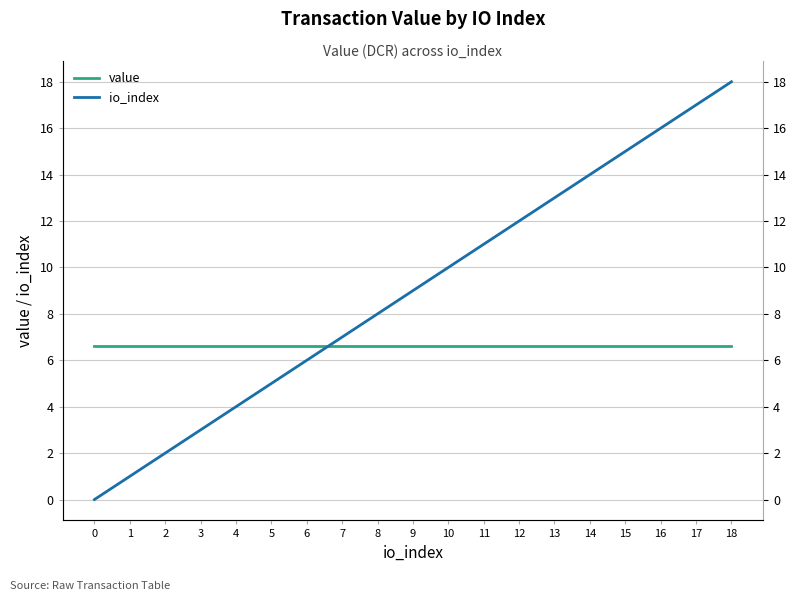

True or false: io_index has a value of 2.0 at 2.

True